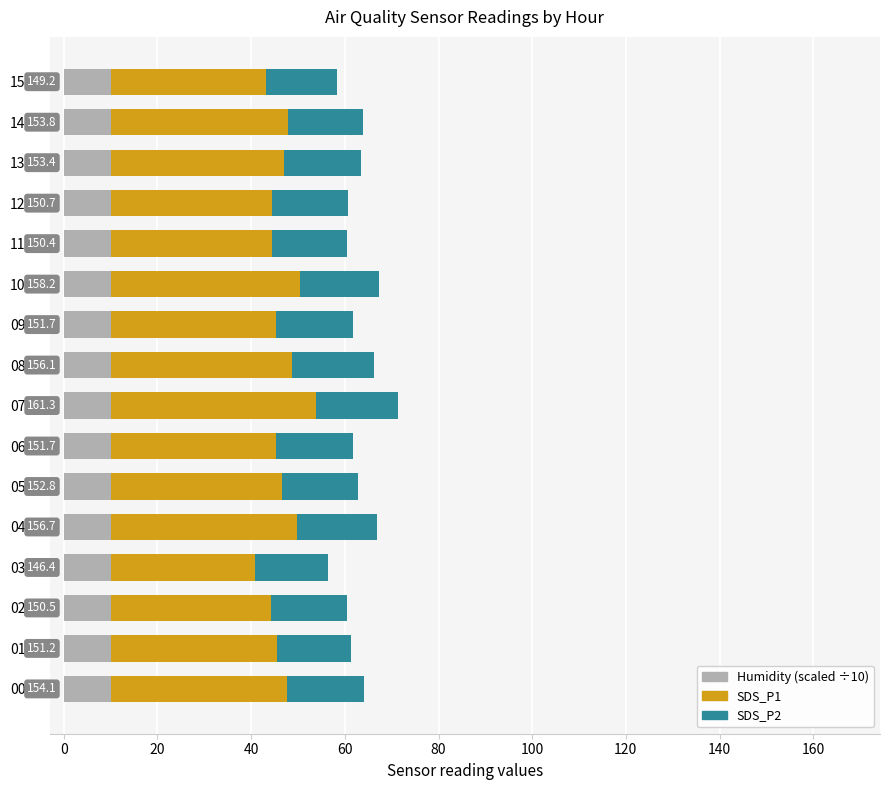

What is the total value across all series at 14:00?

63.9